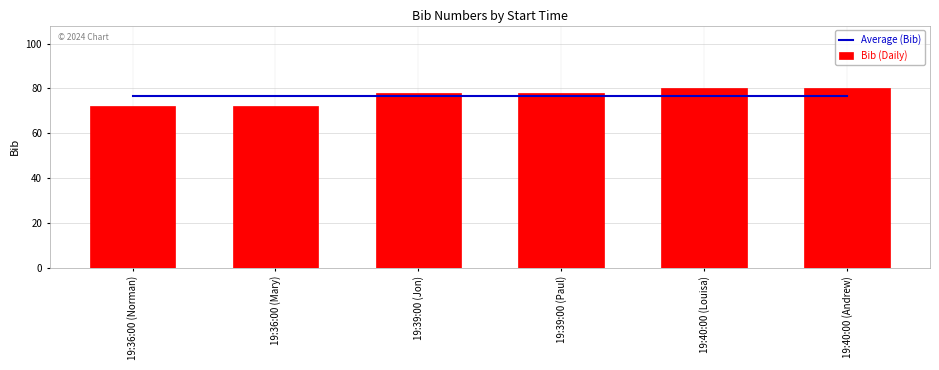

Reading right to left, what are all the values shown in this chart?

Average (Bib): 76.7	76.7	76.7	76.7	76.7	76.7
Bib (Daily): 80.0	80.0	78.0	78.0	72.0	72.0